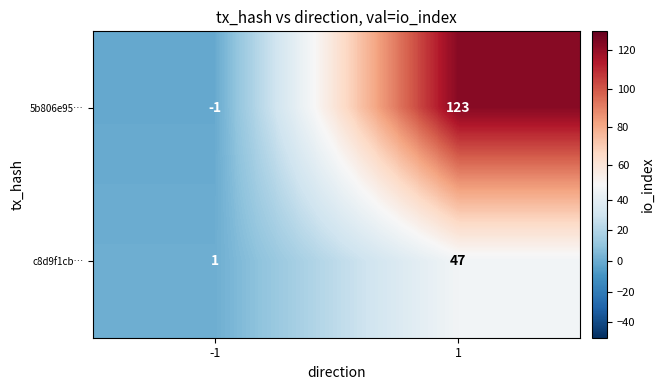

The 5b806e95… series shows 214 at 1. True or false?

False